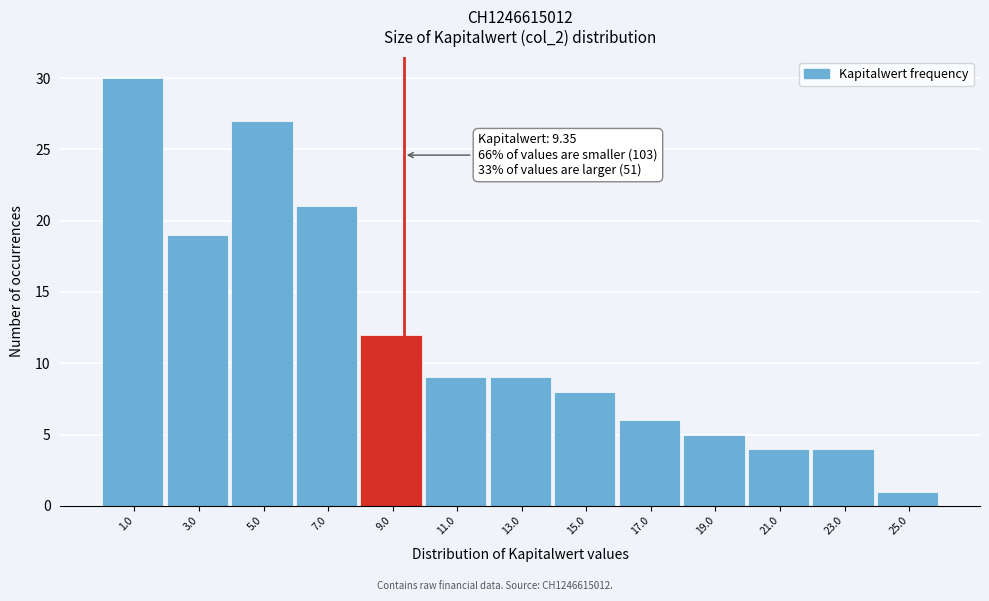

Over which range of the x-axis is the bar tallest?

0 to 2